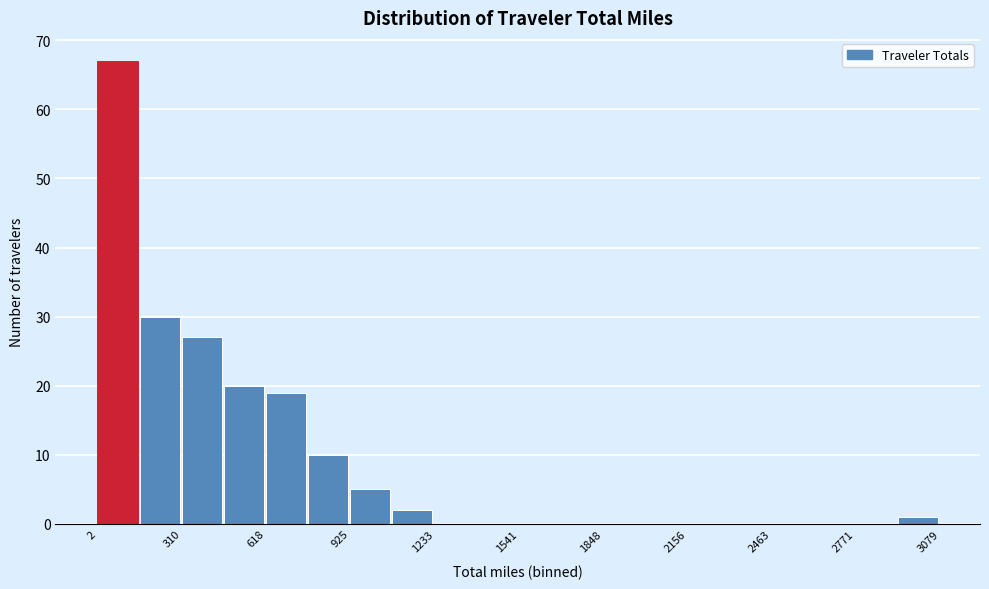

Around what value on the x-axis is the tallest bar? Give the approximate position of its centre, as read against the axis.

100